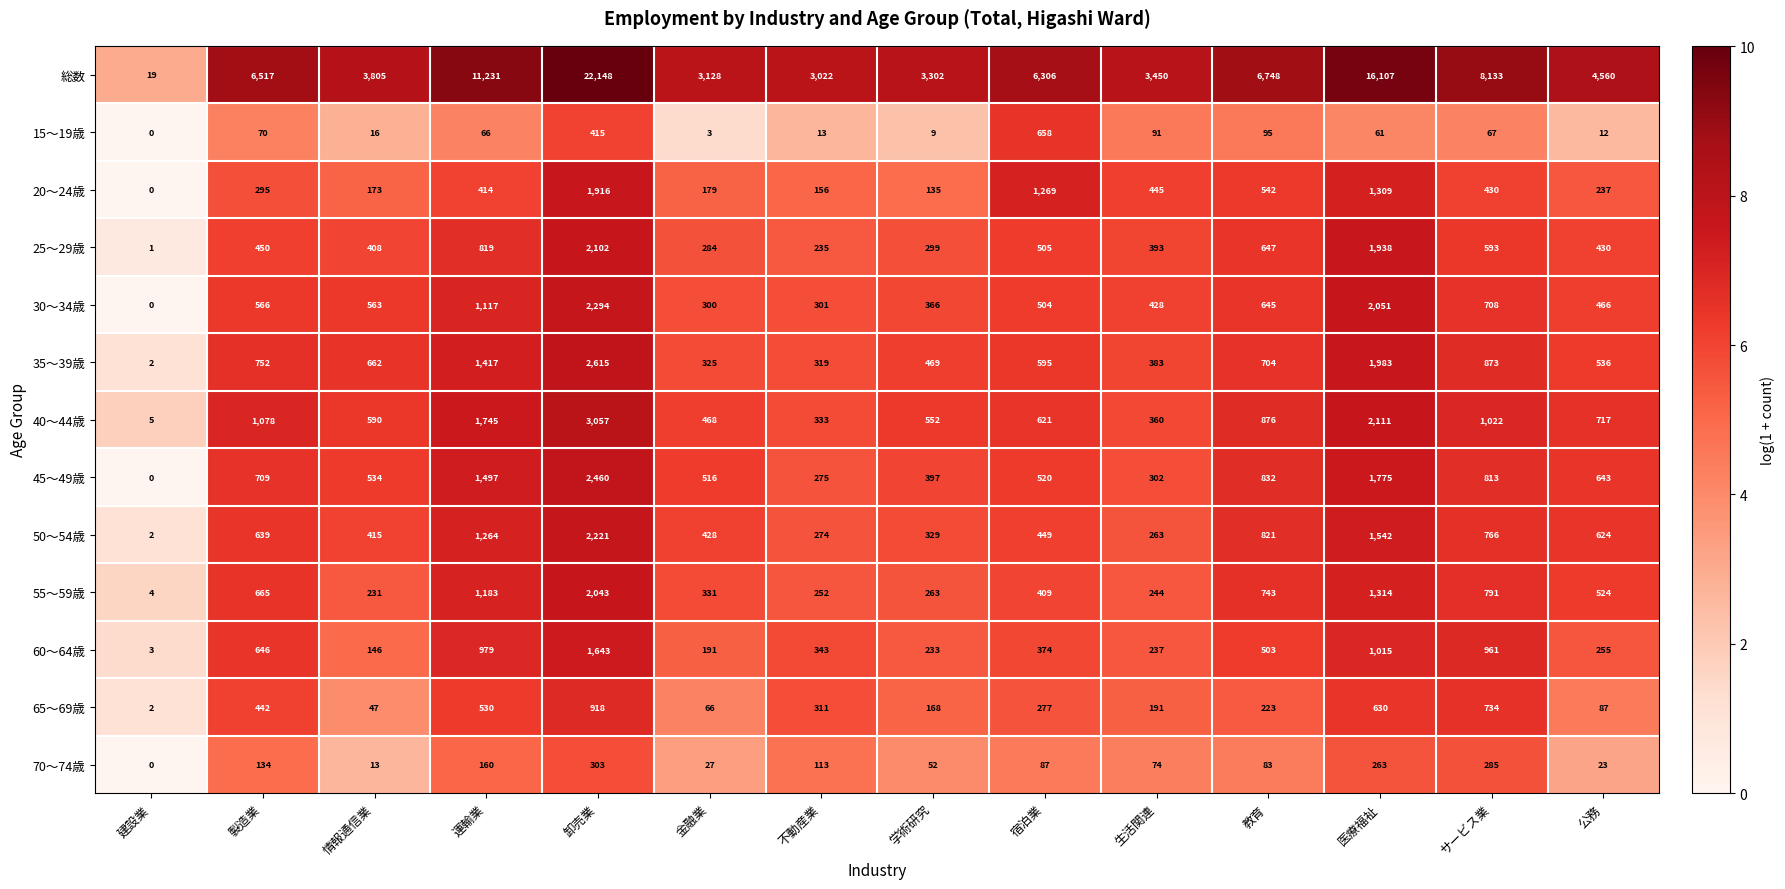

At which category does the chart reach its minimum across all series?

建設業